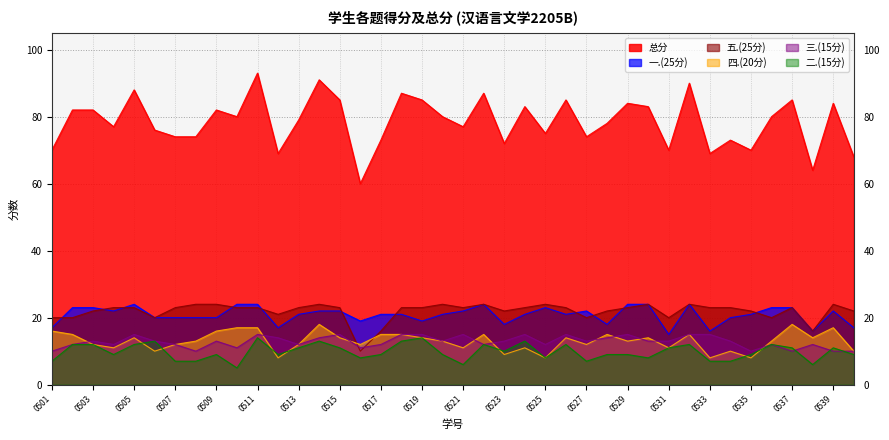

What is the greatest value displayed?

93